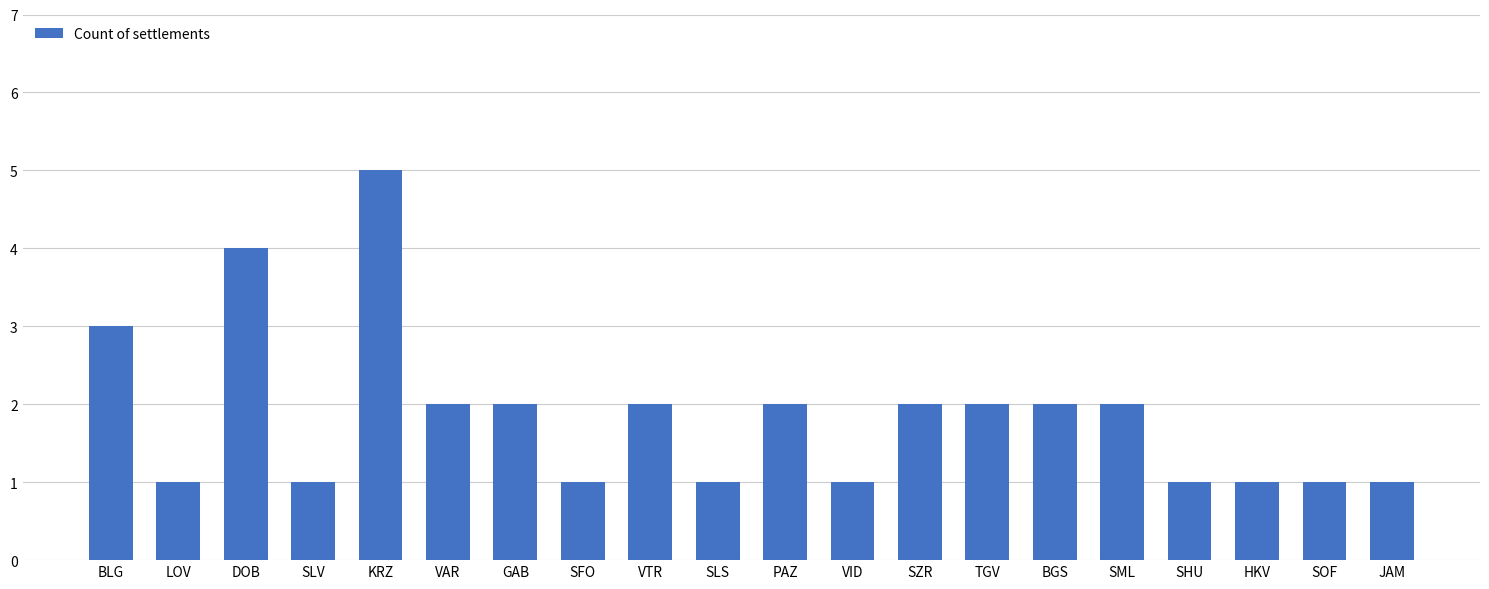

Reading left to right, transcribe all the data shown in this chart.

BLG=3	LOV=1	DOB=4	SLV=1	KRZ=5	VAR=2	GAB=2	SFO=1	VTR=2	SLS=1	PAZ=2	VID=1	SZR=2	TGV=2	BGS=2	SML=2	SHU=1	HKV=1	SOF=1	JAM=1